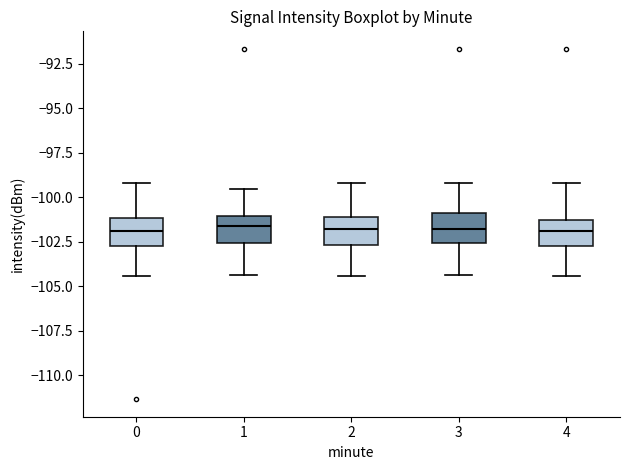

Where is the upper edge of the box at x = 2 on the y-axis? The values are not printed on the chart, so give them approximately, as read against the axis.

-101.0